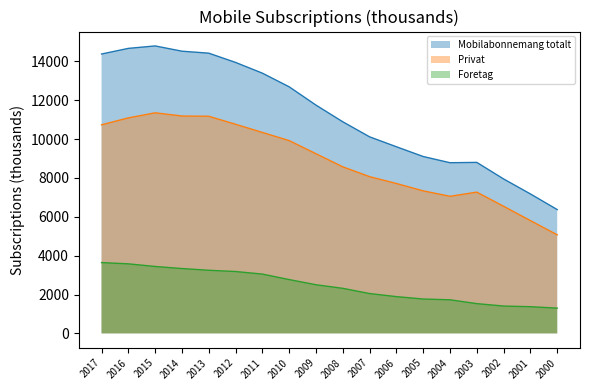

What is the spread (max minus min) of values at 2012?

10764.1